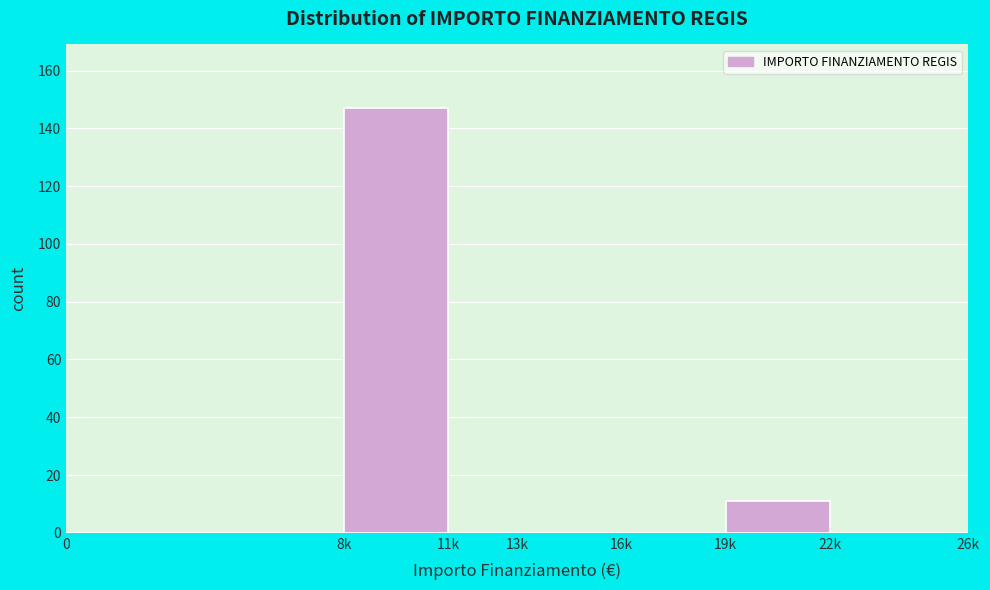

Reading left to right, what are all the values shown in this chart?

0=0	8k=147	11k=0	13k=0	16k=0	19k=11	22k=0